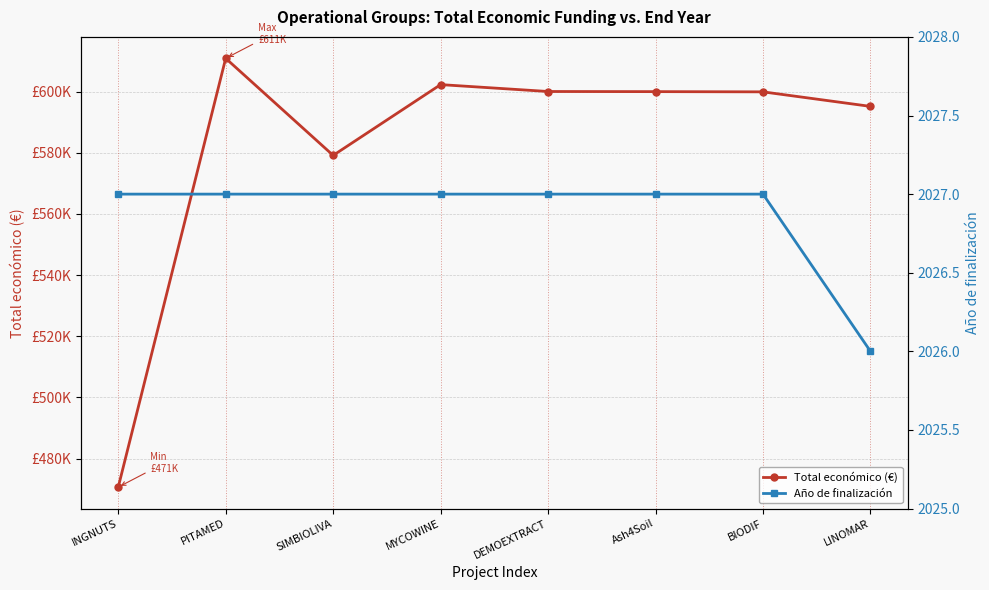

What is the label of the 8th point from the left?

LINOMAR